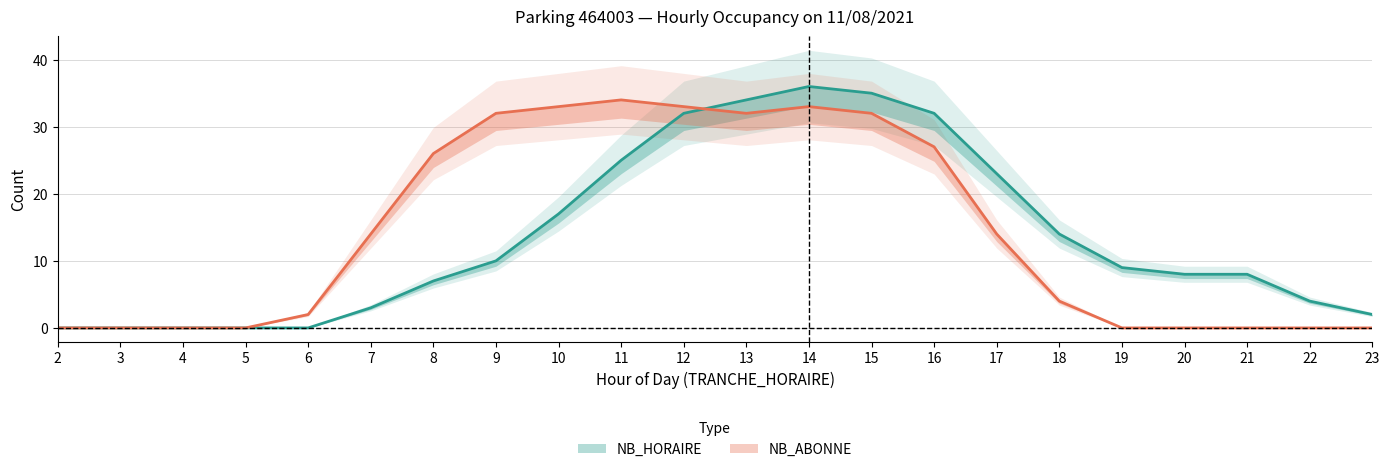

At how many categories does at least one series exceed 2?

16